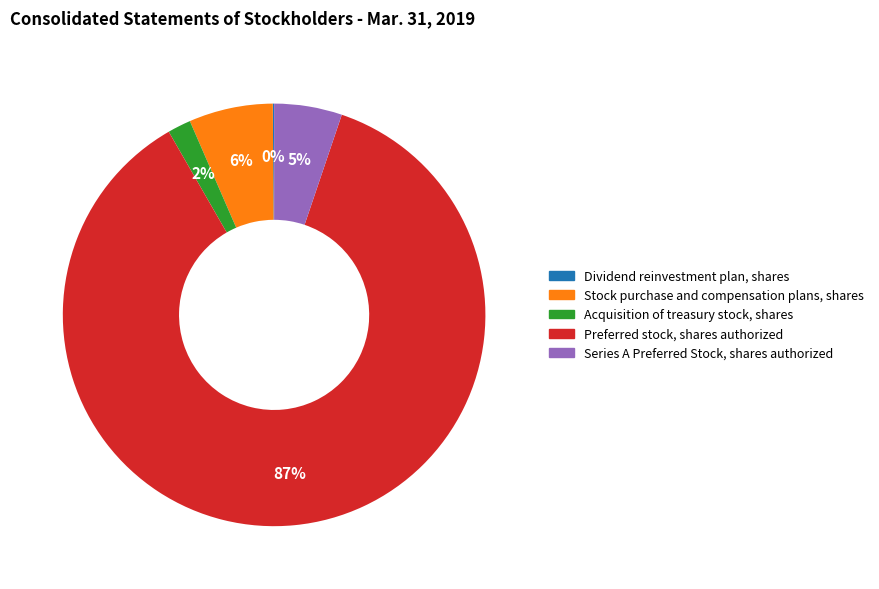

To the nearest percent, what is the difference between the Series A Preferred Stock, shares authorized and Stock purchase and compensation plans, shares slice percentages?

1%